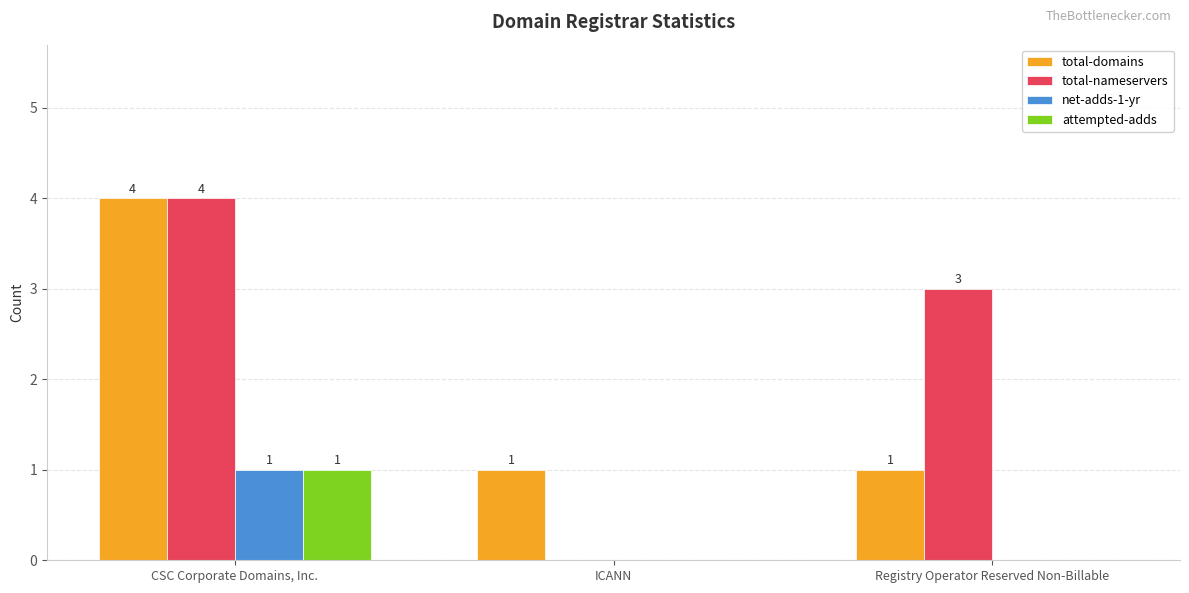

How many groups of bars are there?

3